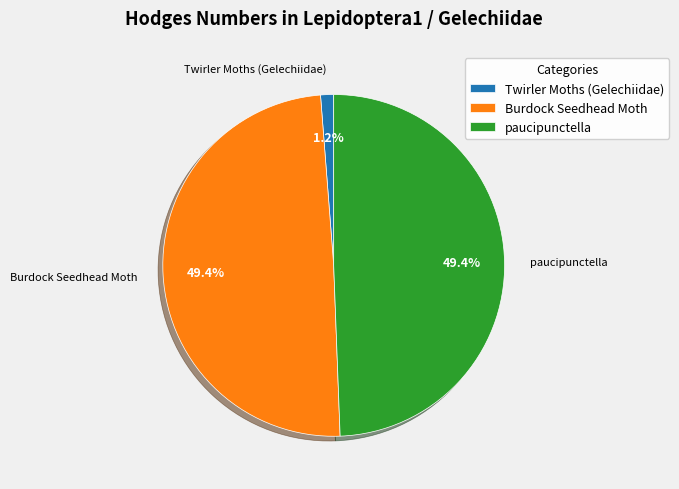

Between paucipunctella and Twirler Moths (Gelechiidae), which is larger?

paucipunctella